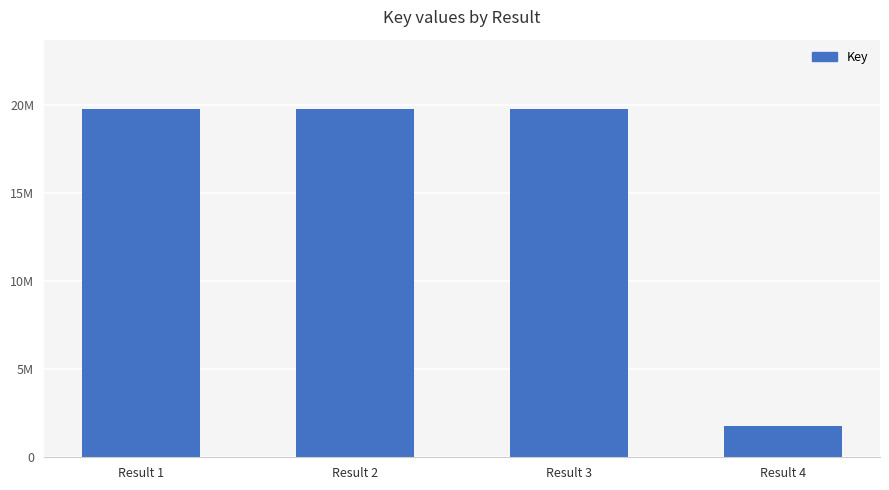

What is the change in value from Result 1 to Result 4?

-17980976